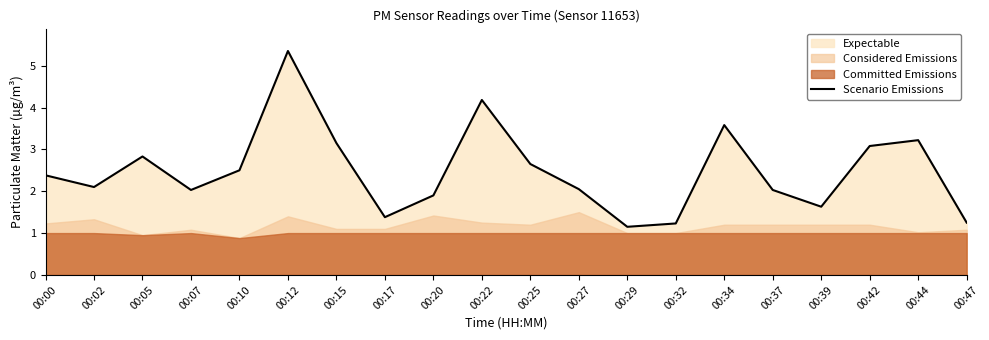

Reading left to right, transcribe all the data shown in this chart.

00:00=2.4	00:02=2.1	00:05=2.8	00:07=2.0	00:10=2.5	00:12=5.3	00:15=3.1	00:17=1.4	00:20=1.9	00:22=4.2	00:25=2.6	00:27=2.0	00:29=1.1	00:32=1.2	00:34=3.6	00:37=2.0	00:39=1.6	00:42=3.1	00:44=3.2	00:47=1.2